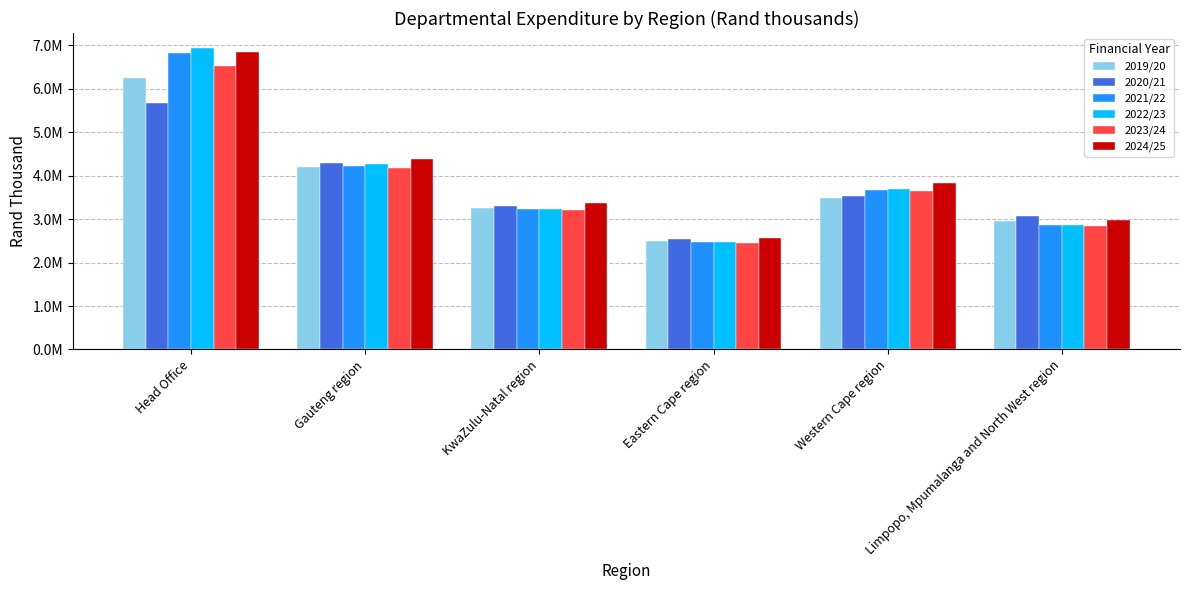

What is the difference between the 2023/24 values at Western Cape region and Gauteng region?

513716